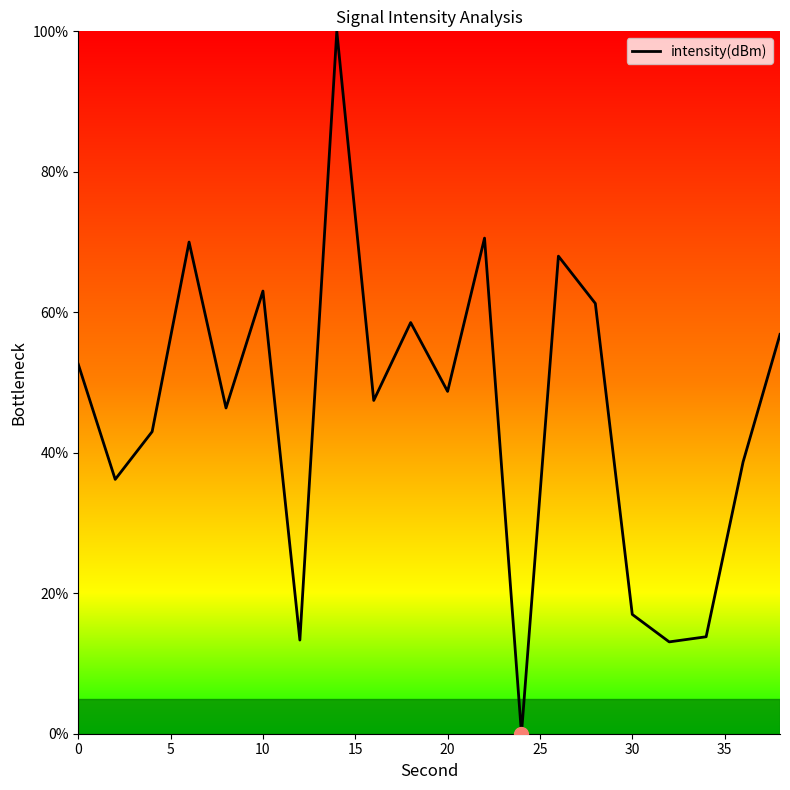

What is the difference between the maximum and minimum values?

100.0